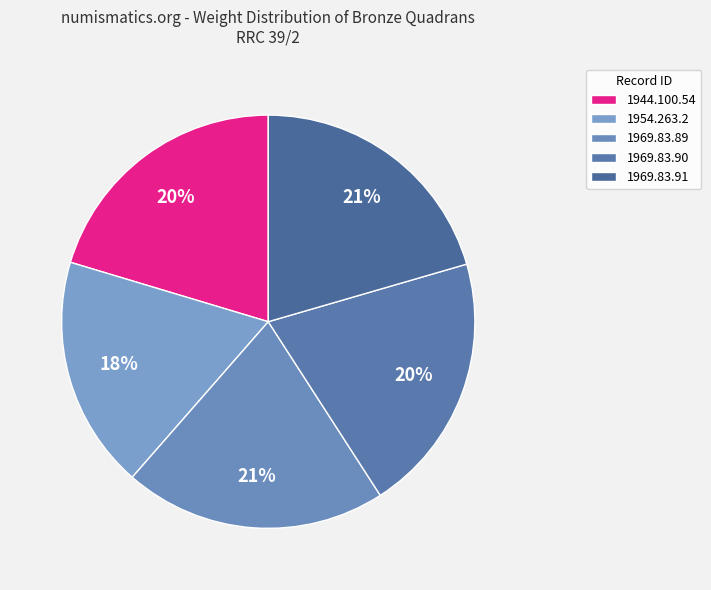

Combined, do 1944.100.54 and 1969.83.89 account for over 50%?

No